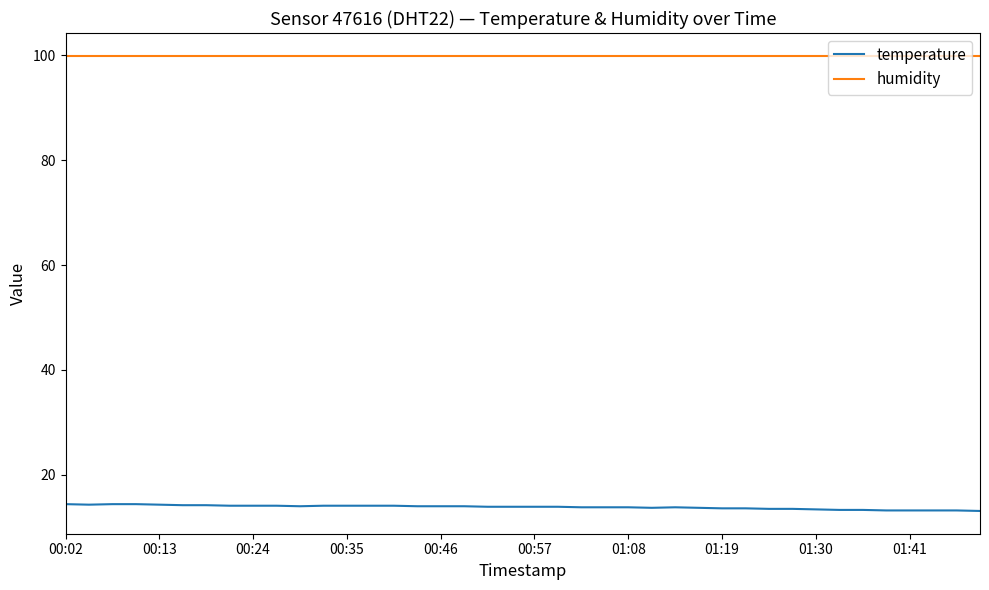

What is the greatest value displayed?

99.9